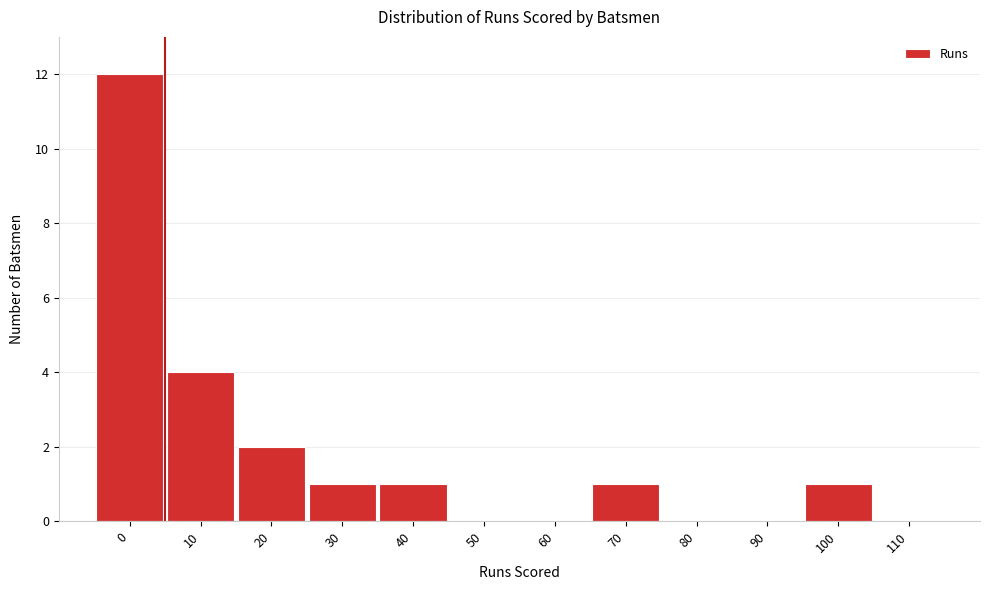

Reading right to left, extract all data points from this chart.

110=0	100=1	90=0	80=0	70=1	60=0	50=0	40=1	30=1	20=2	10=4	0=12